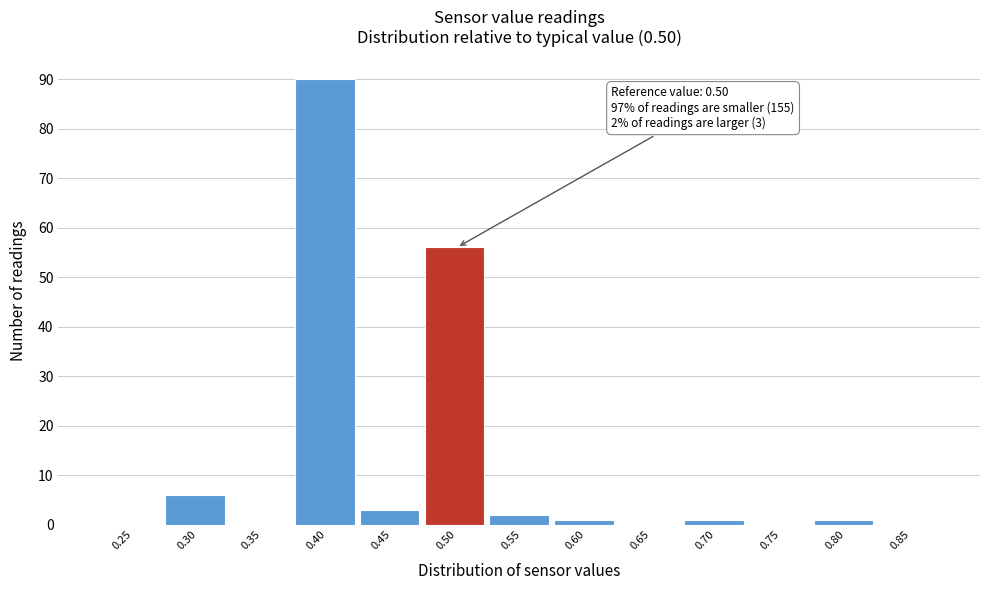

Reading left to right, transcribe all the data shown in this chart.

0.25=0	0.30=6	0.35=0	0.40=90	0.45=3	0.50=56	0.55=2	0.60=1	0.65=0	0.70=1	0.75=0	0.80=1	0.85=0